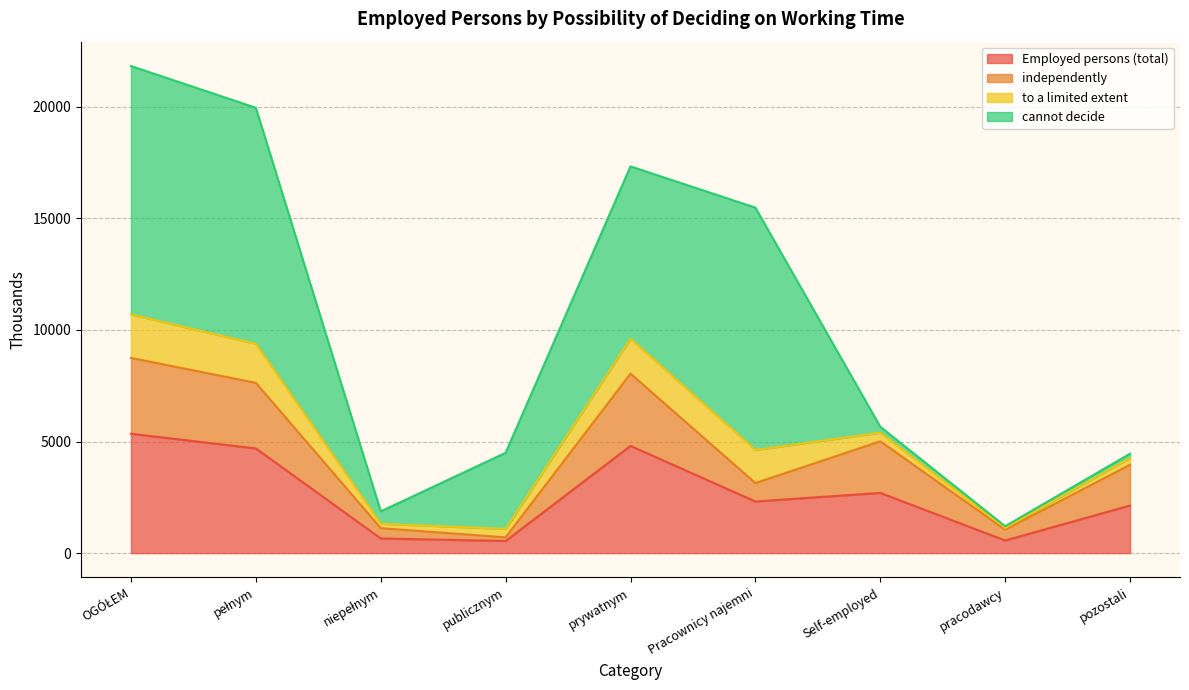

What is the value of the independently point at the 1st from the left?

8748